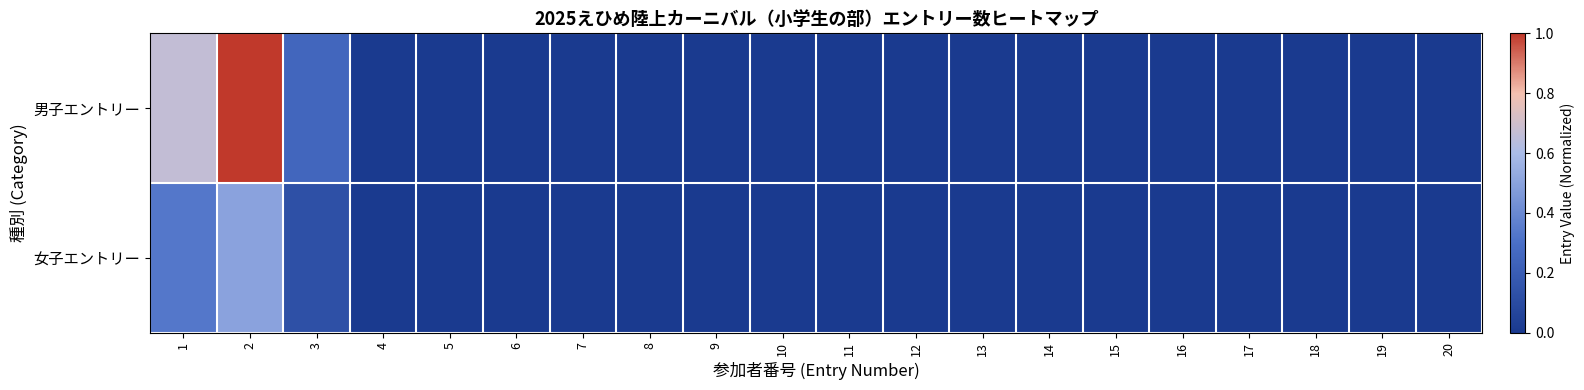

Reading left to right, transcribe all the data shown in this chart.

男子エントリー: 1=0.7	2=1.0	3=0.2	4=0.0	5=0.0	6=0.0	7=0.0	8=0.0	9=0.0	10=0.0	11=0.0	12=0.0	13=0.0	14=0.0	15=0.0	16=0.0	17=0.0	18=0.0	19=0.0	20=0.0
女子エントリー: 1=0.3	2=0.5	3=0.1	4=0.0	5=0.0	6=0.0	7=0.0	8=0.0	9=0.0	10=0.0	11=0.0	12=0.0	13=0.0	14=0.0	15=0.0	16=0.0	17=0.0	18=0.0	19=0.0	20=0.0